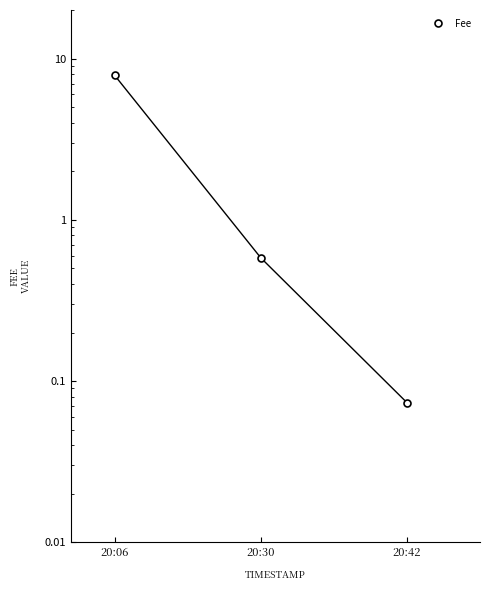

Is it true that the value at 20:42 is 0.1?

True